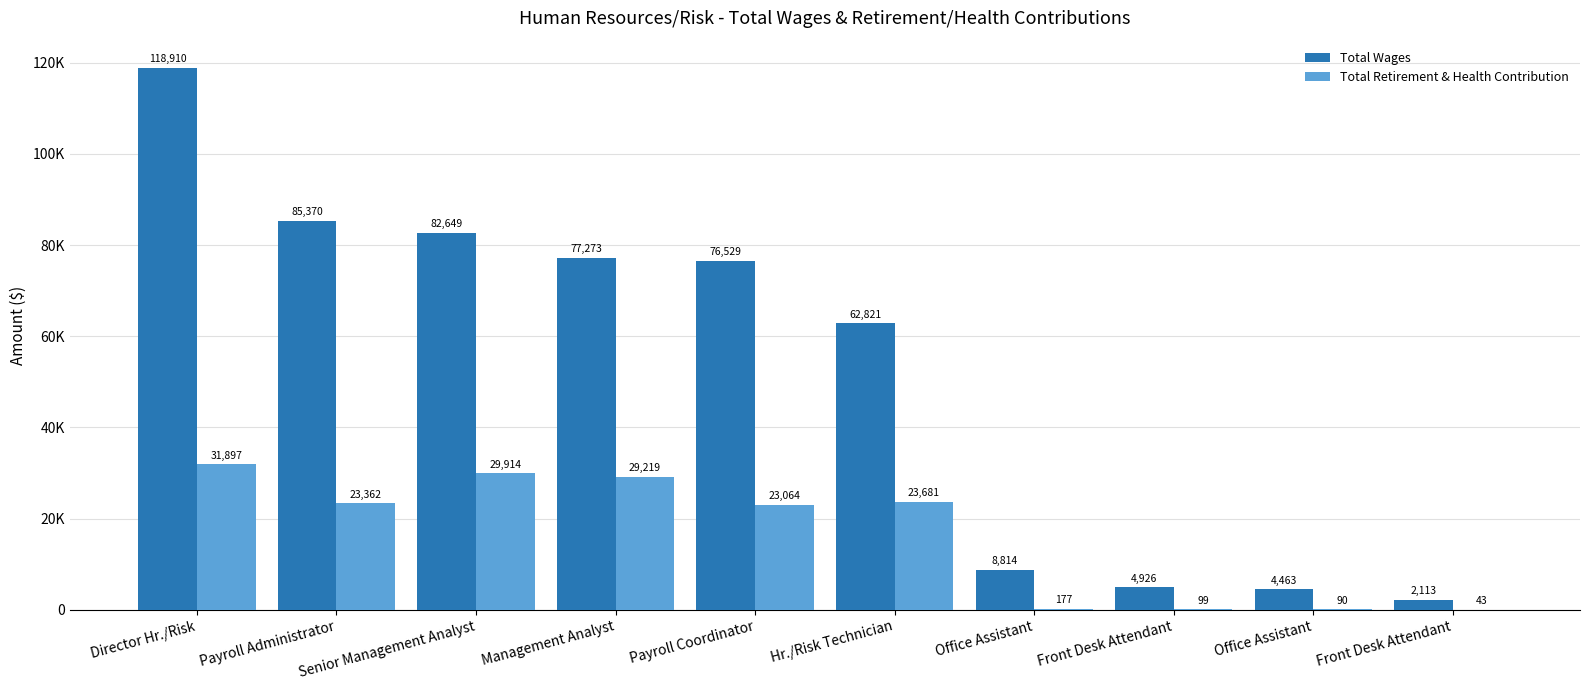

What is the sum of the Total Wages values at Office Assistant and Payroll Coordinator?

85343